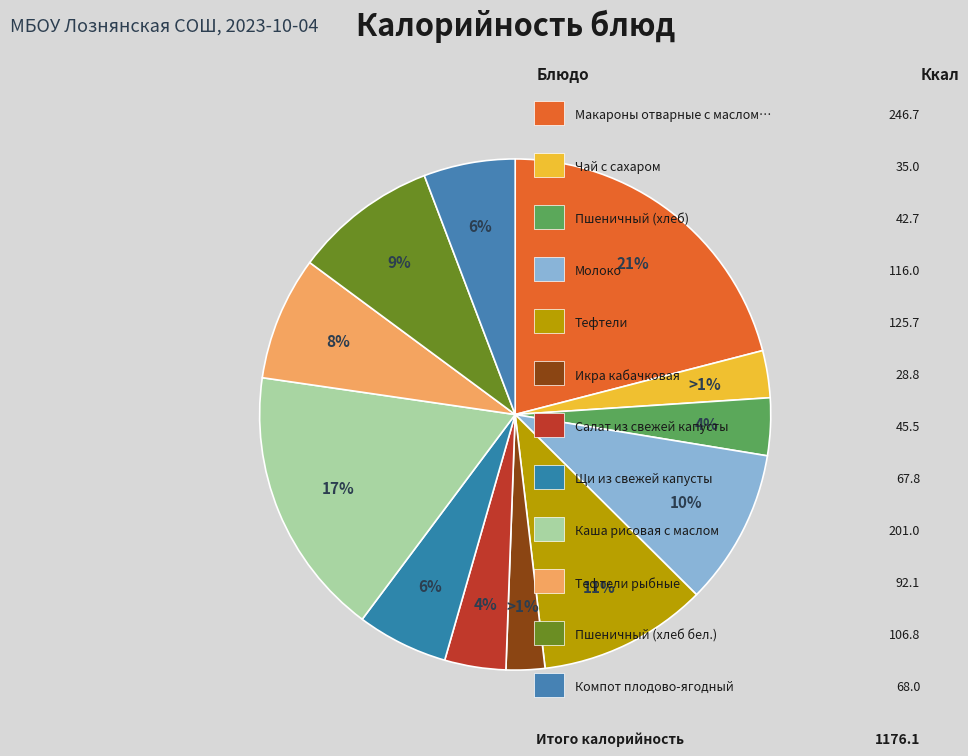

What is the change in value from Салат из свежей капусты to Пшеничный (хлеб бел.)?

+61.3